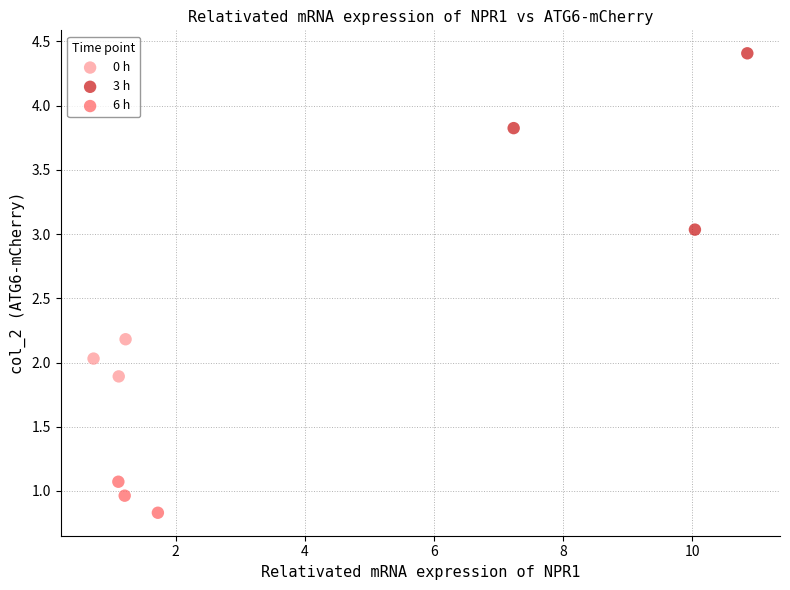

Which series has the widest spread of Y values?

3 h